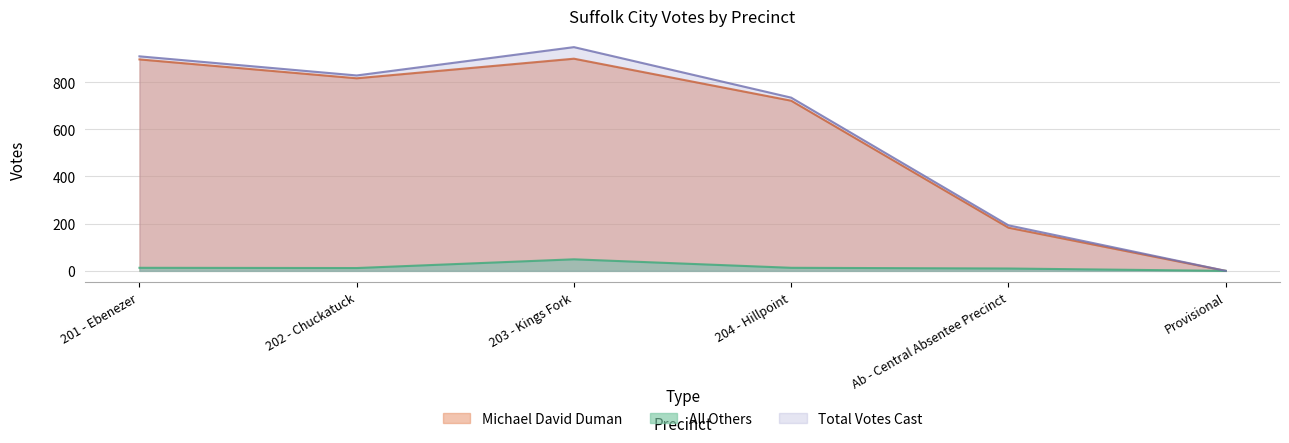

Reading left to right, list all the values displayed in this chart.

Michael David Duman: 201 - Ebenezer=896	202 - Chuckatuck=816	203 - Kings Fork=899	204 - Hillpoint=721	Ab - Central Absentee Precinct=183	Provisional=0
All Others: 201 - Ebenezer=13	202 - Chuckatuck=12	203 - Kings Fork=49	204 - Hillpoint=13	Ab - Central Absentee Precinct=10	Provisional=0
Total Votes Cast: 201 - Ebenezer=909	202 - Chuckatuck=828	203 - Kings Fork=948	204 - Hillpoint=734	Ab - Central Absentee Precinct=193	Provisional=0